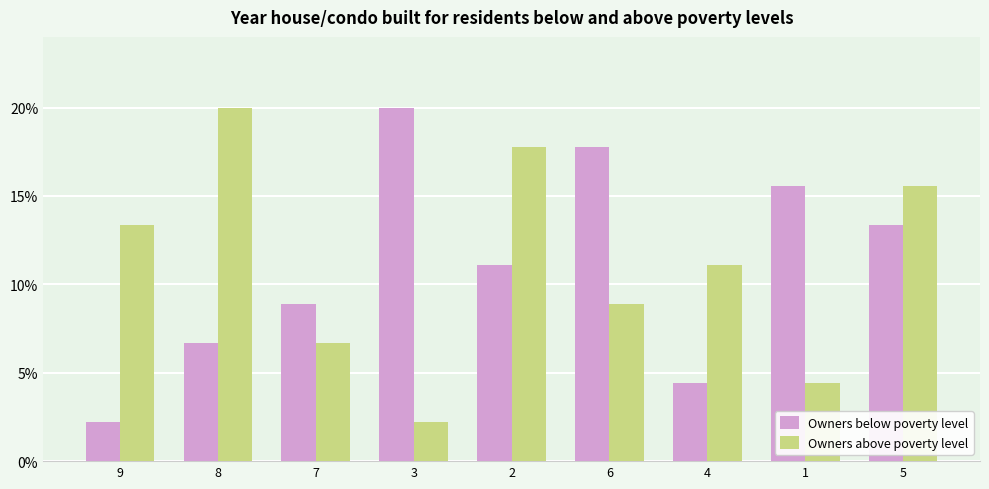

How many data points in Owners above poverty level are less than 11?

4